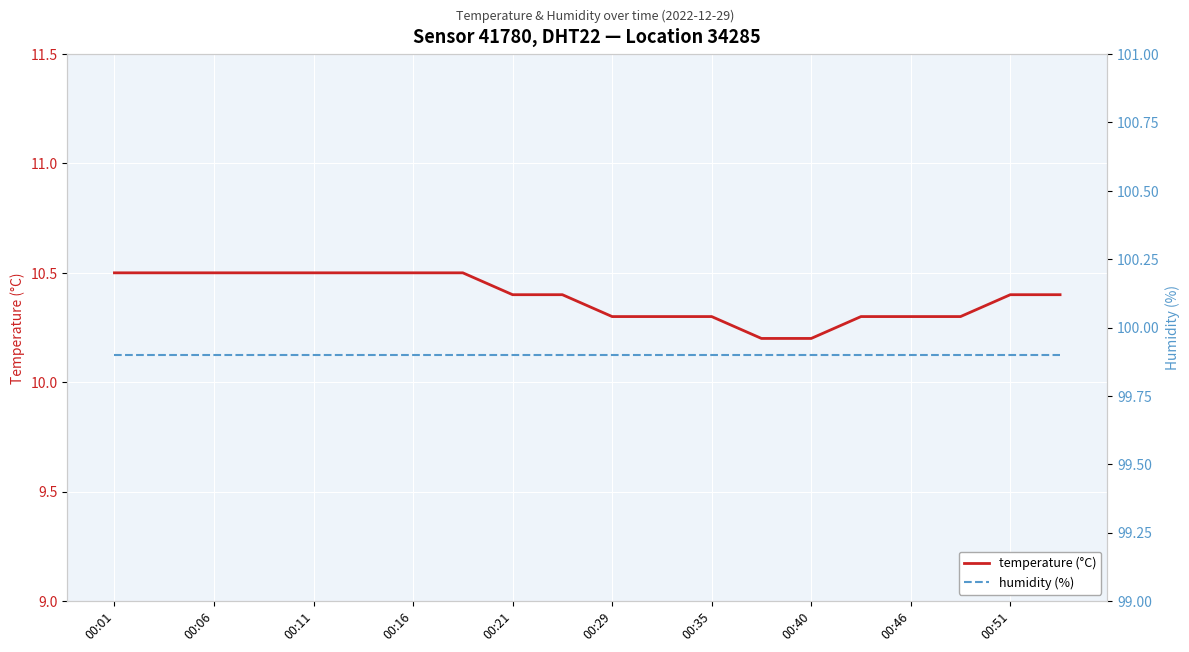

Reading left to right, transcribe all the data shown in this chart.

temperature (°C): 10.5	10.5	10.5	10.5	10.5	10.5	10.5	10.5	10.4	10.4	10.3	10.3	10.3	10.2	10.2	10.3	10.3	10.3	10.4	10.4
humidity (%): 99.9	99.9	99.9	99.9	99.9	99.9	99.9	99.9	99.9	99.9	99.9	99.9	99.9	99.9	99.9	99.9	99.9	99.9	99.9	99.9